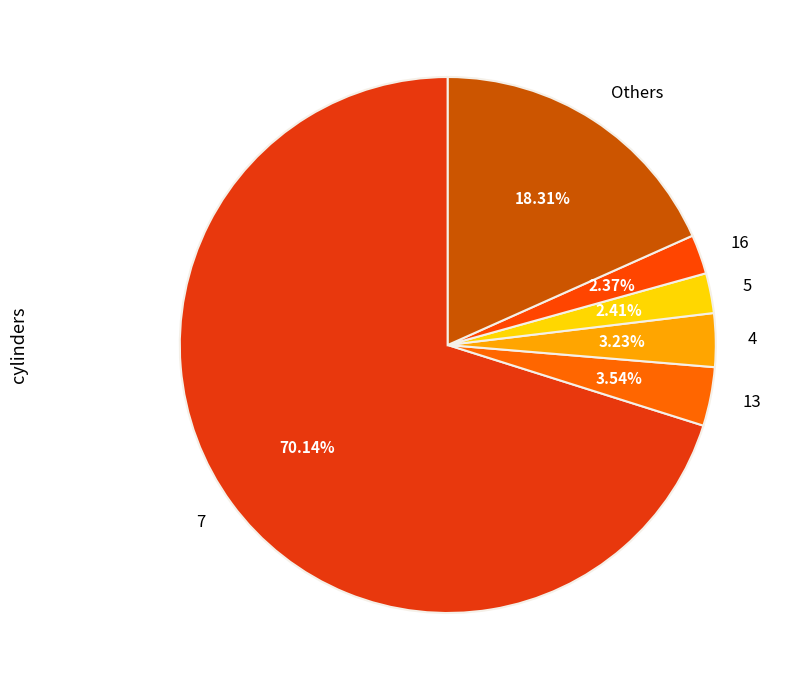

Is the sum of 13 and 5 greater than half?

No